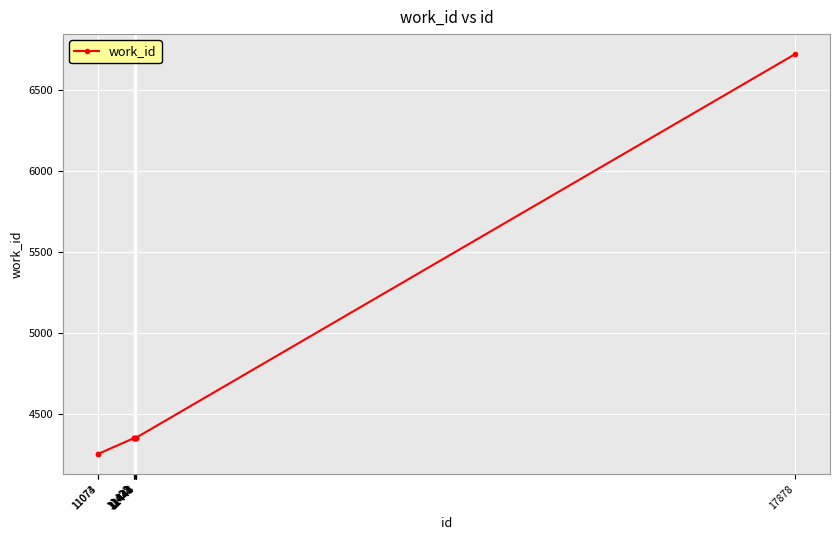

The value at 17878 is 1830. True or false?

False